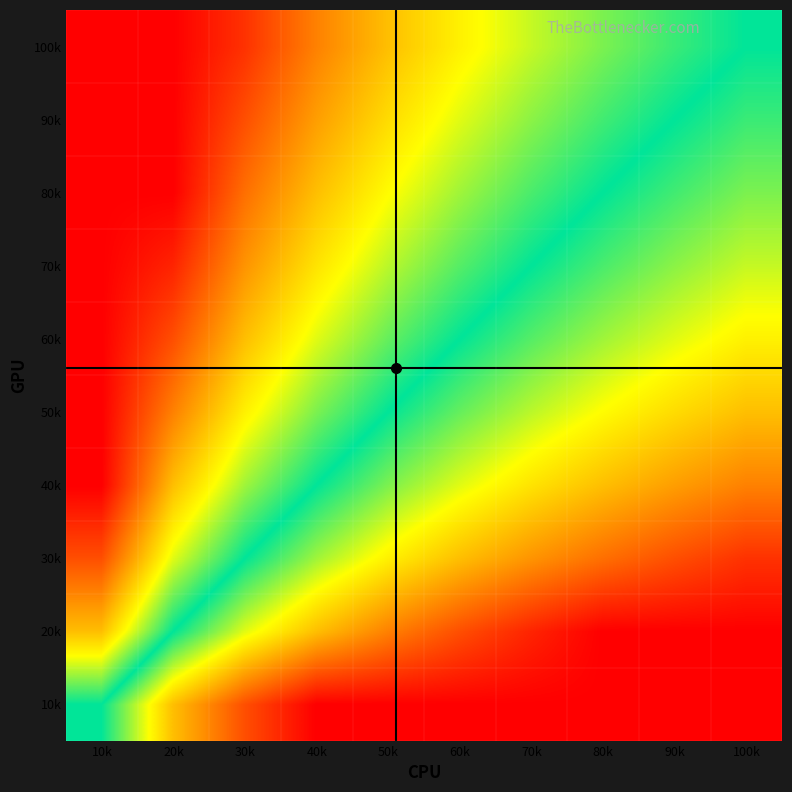

What is the maximum value shown in the chart?

1.0